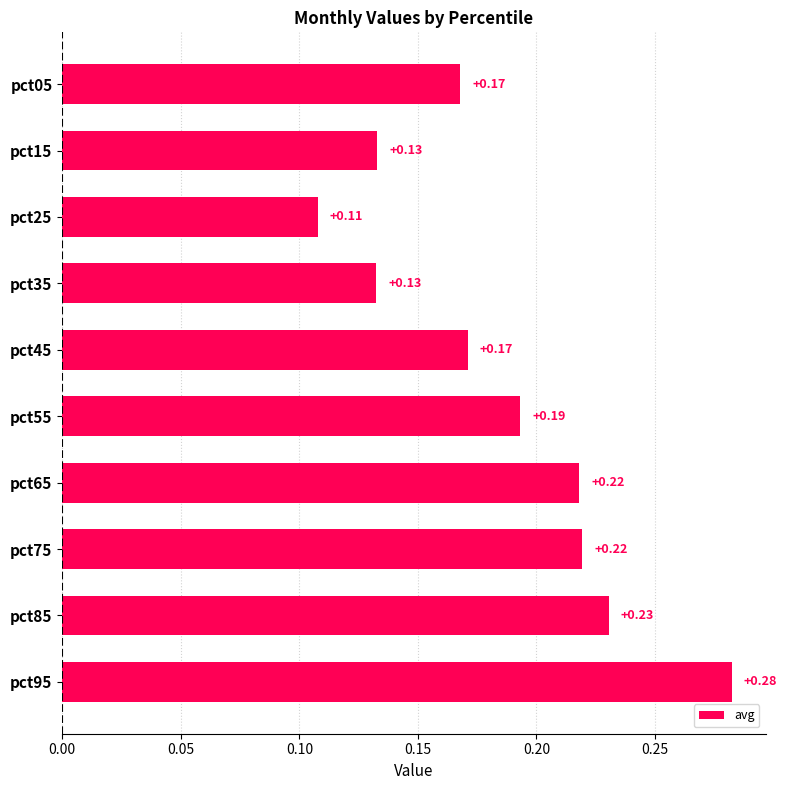

What is the change in value from pct25 to pct55?

+0.1